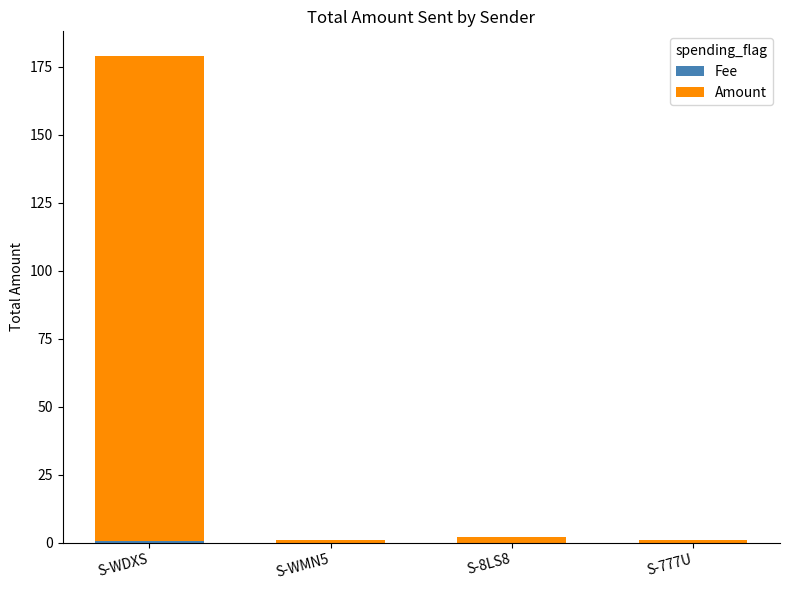

At which category is the sum across all series the highest?

S-WDXS